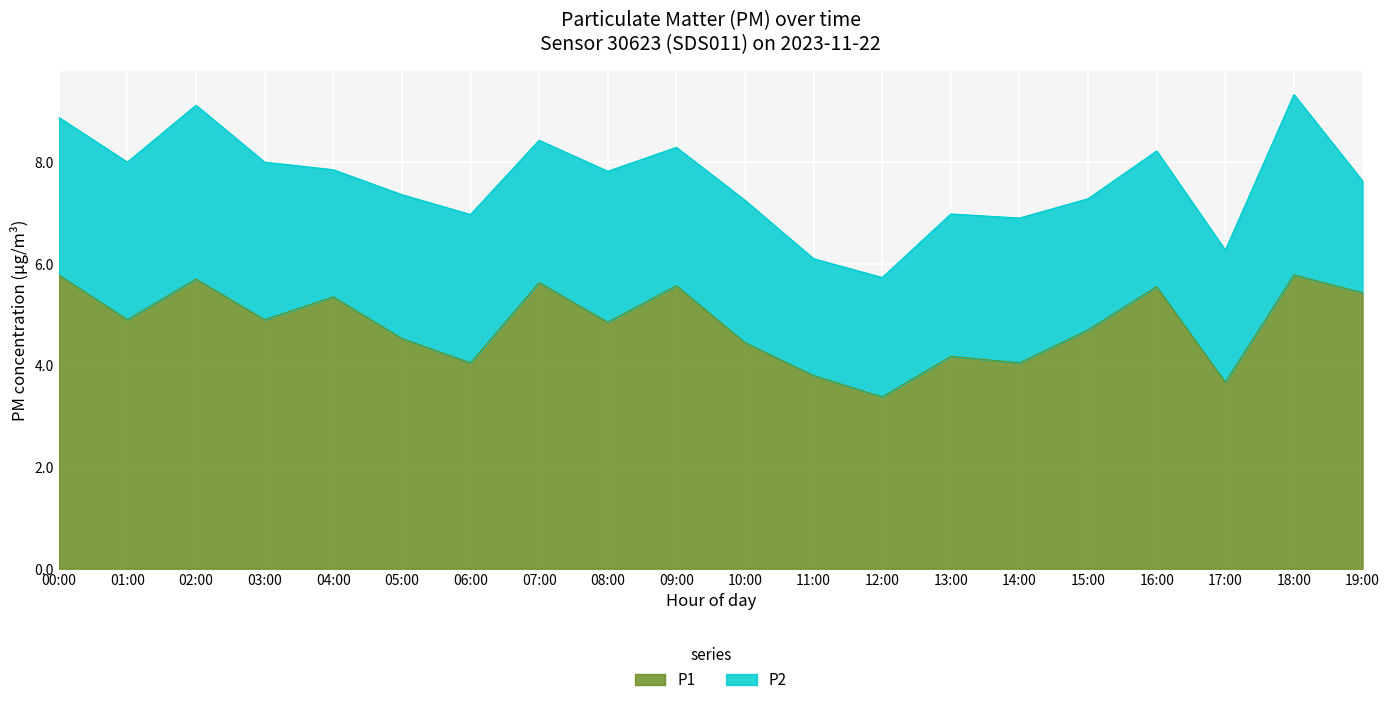

Which has a higher value, 07:00 or 13:00?

07:00